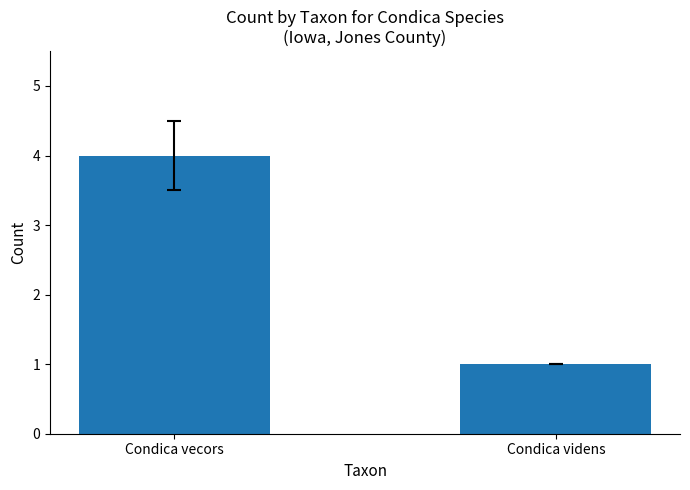

The chart shows a value of 4 at Condica vecors. True or false?

True